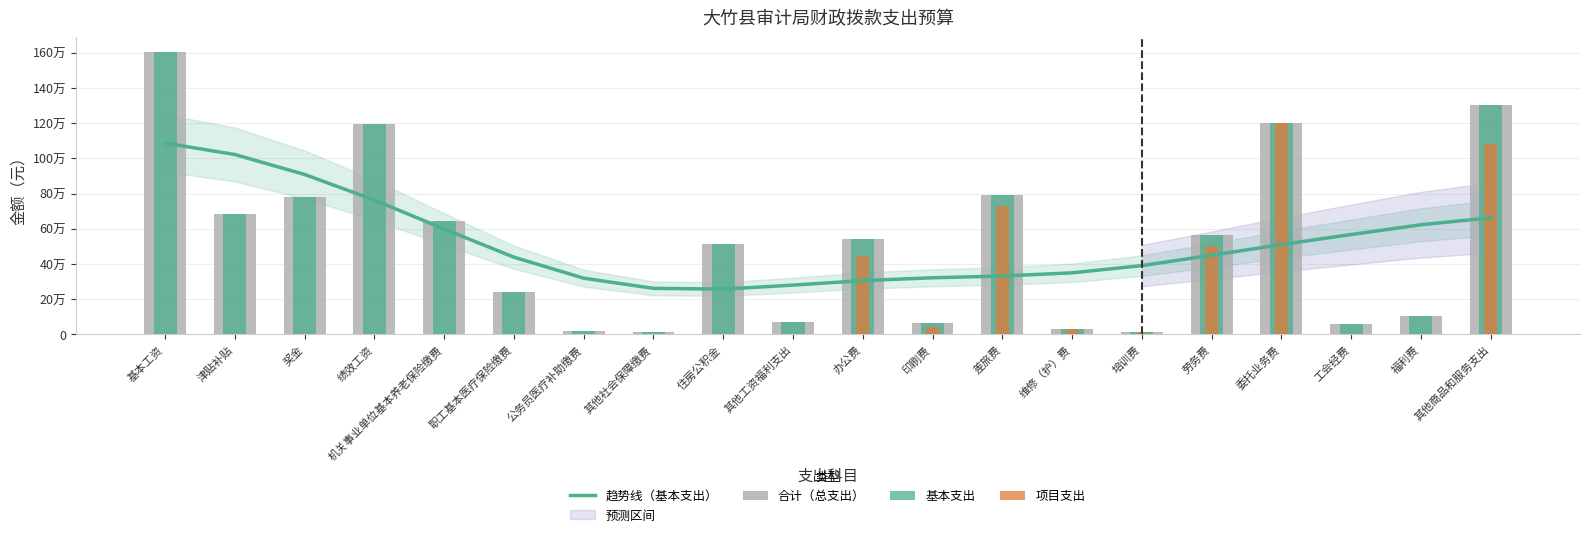

Reading right to left, extract all data points from this chart.

趋势线（基本支出）: 其他商品和服务支出=662577	福利费=622945	工会经费=567428	委托业务费=510349	劳务费=449694	培训费=390861	维修（护）费=349969	差旅费=331574	印刷费=321927	办公费=305715	其他工资福利支出=280199	住房公积金=257451	其他社会保障缴费=261792	公务员医疗补助缴费=319507	职工基本医疗保险缴费=438756	机关事业单位基本养老保险缴费=598377	绩效工资=763122	奖金=908321	津贴补贴=1021521	基本工资=1086829
合计（总支出）: 其他商品和服务支出=1302505	福利费=107557	工会经费=56583	委托业务费=1200000	劳务费=566000	培训费=16800	维修（护）费=31000	差旅费=791000	印刷费=64130	办公费=544600	其他工资福利支出=69862	住房公积金=511809	其他社会保障缴费=16696	公务员医疗补助缴费=21600	职工基本医疗保险缴费=238335	机关事业单位基本养老保险缴费=646332	绩效工资=1193576	奖金=778514	津贴补贴=685512	基本工资=1606512
基本支出: 其他商品和服务支出=1302505	福利费=107557	工会经费=56583	委托业务费=1200000	劳务费=566000	培训费=16800	维修（护）费=31000	差旅费=791000	印刷费=64130	办公费=544600	其他工资福利支出=69862	住房公积金=511809	其他社会保障缴费=16696	公务员医疗补助缴费=21600	职工基本医疗保险缴费=238335	机关事业单位基本养老保险缴费=646332	绩效工资=1193576	奖金=778514	津贴补贴=685512	基本工资=1606512
项目支出: 其他商品和服务支出=1079000	福利费=0	工会经费=0	委托业务费=1200000	劳务费=504000	培训费=9800	维修（护）费=31000	差旅费=730000	印刷费=45000	办公费=446600	其他工资福利支出=0	住房公积金=0	其他社会保障缴费=0	公务员医疗补助缴费=0	职工基本医疗保险缴费=0	机关事业单位基本养老保险缴费=0	绩效工资=0	奖金=0	津贴补贴=0	基本工资=0